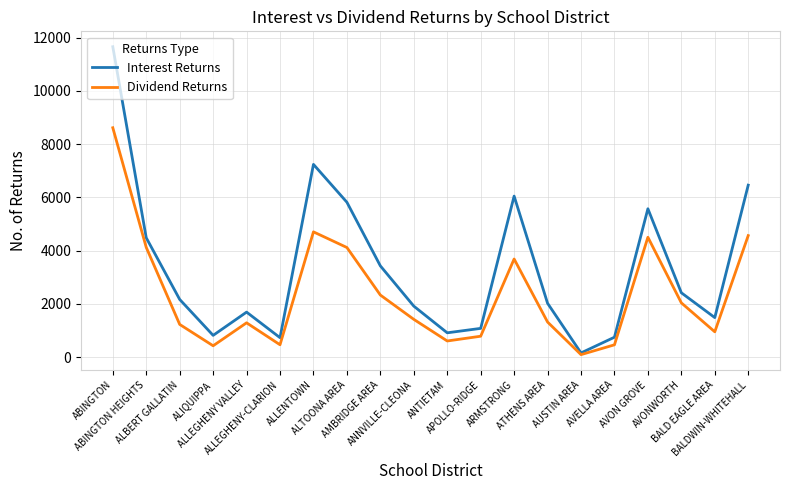

What is the maximum value shown in the chart?

11662